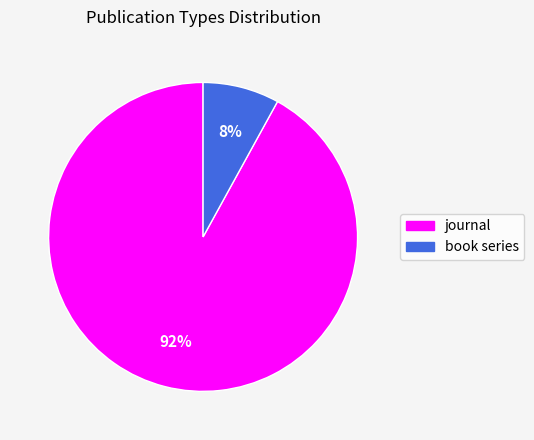

Which category has the smallest portion of the pie?

book series